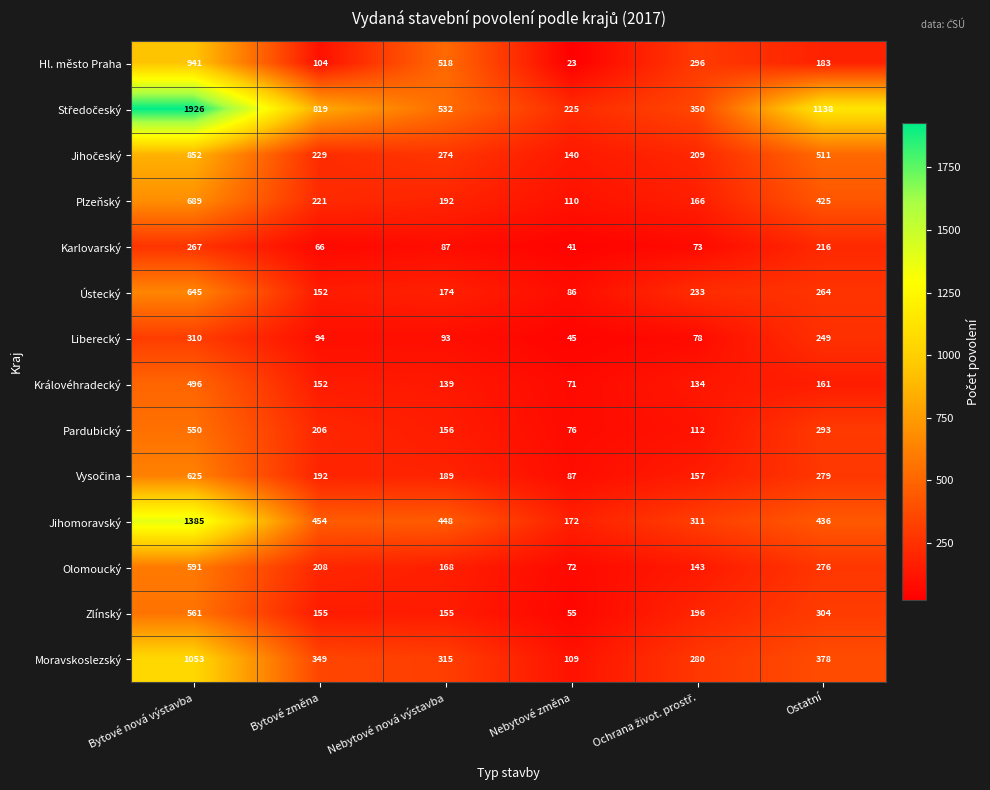

True or false: Ústecký has a value of 645 at Bytové nová výstavba.

True